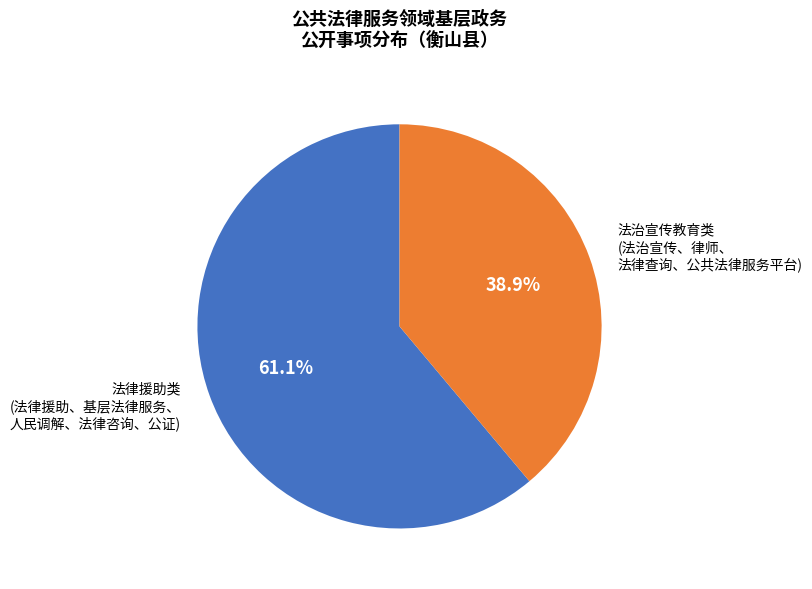

Is there any slice that represents more than half of the pie?

Yes